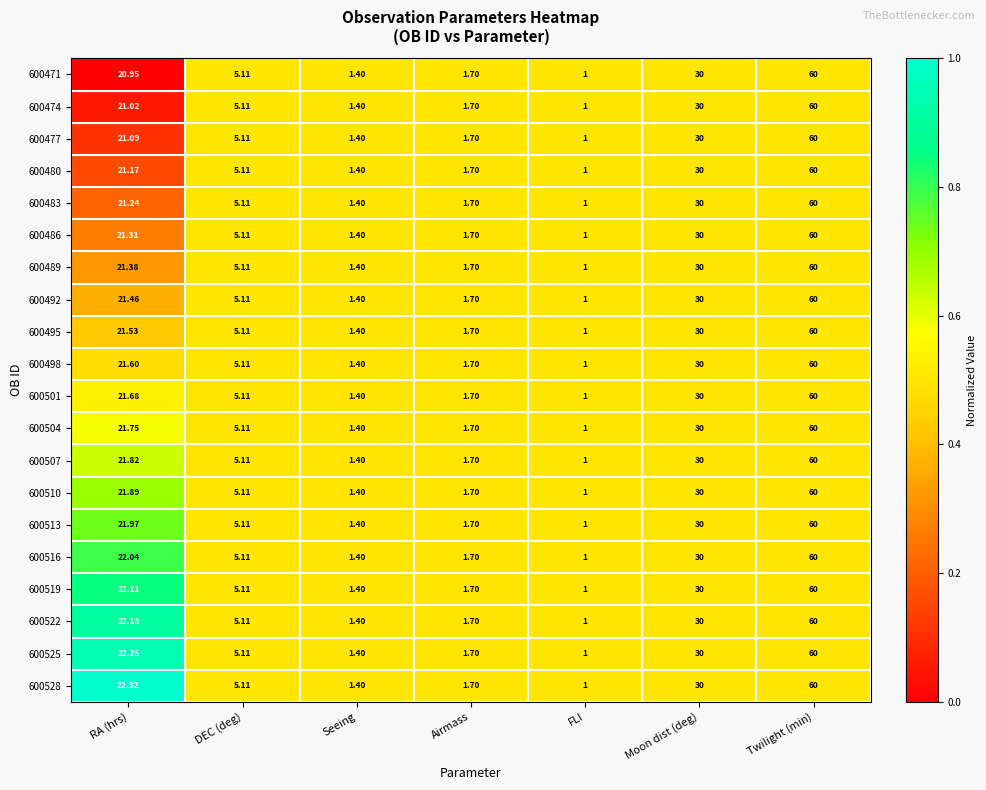

Which category has the lowest value in the 600498 series?

FLI